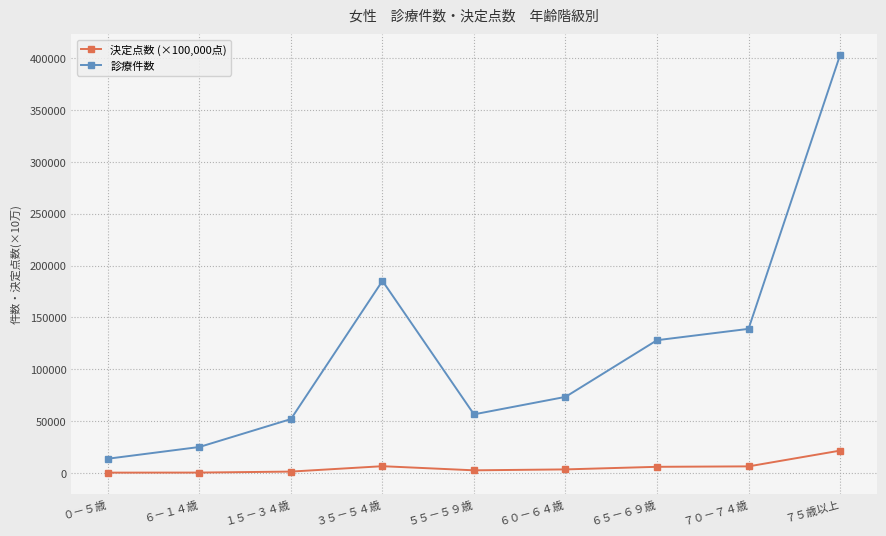

What is the maximum value shown in the chart?

403193.0